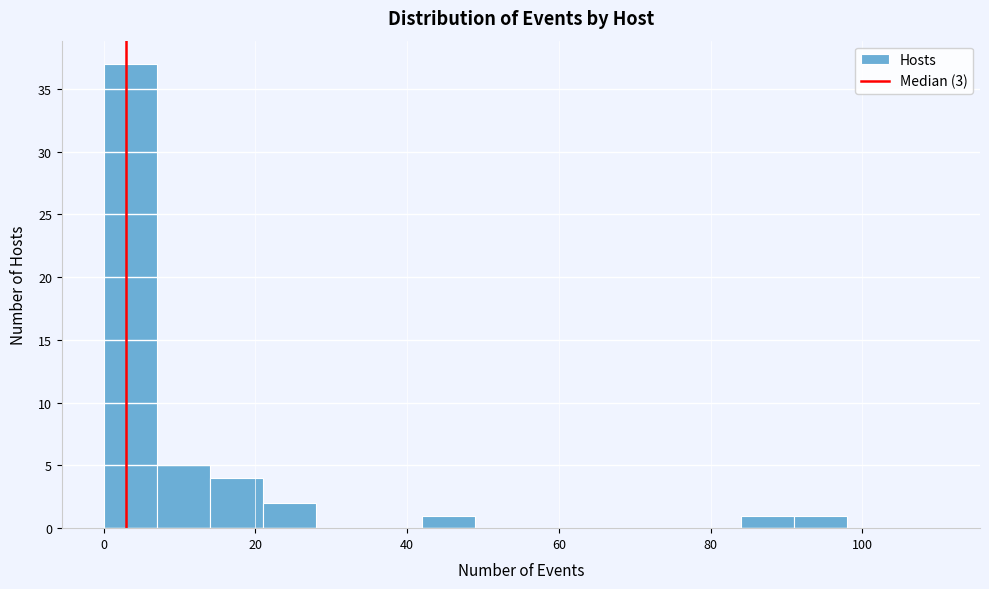

Around what value on the x-axis is the tallest bar? Give the approximate position of its centre, as read against the axis.

4